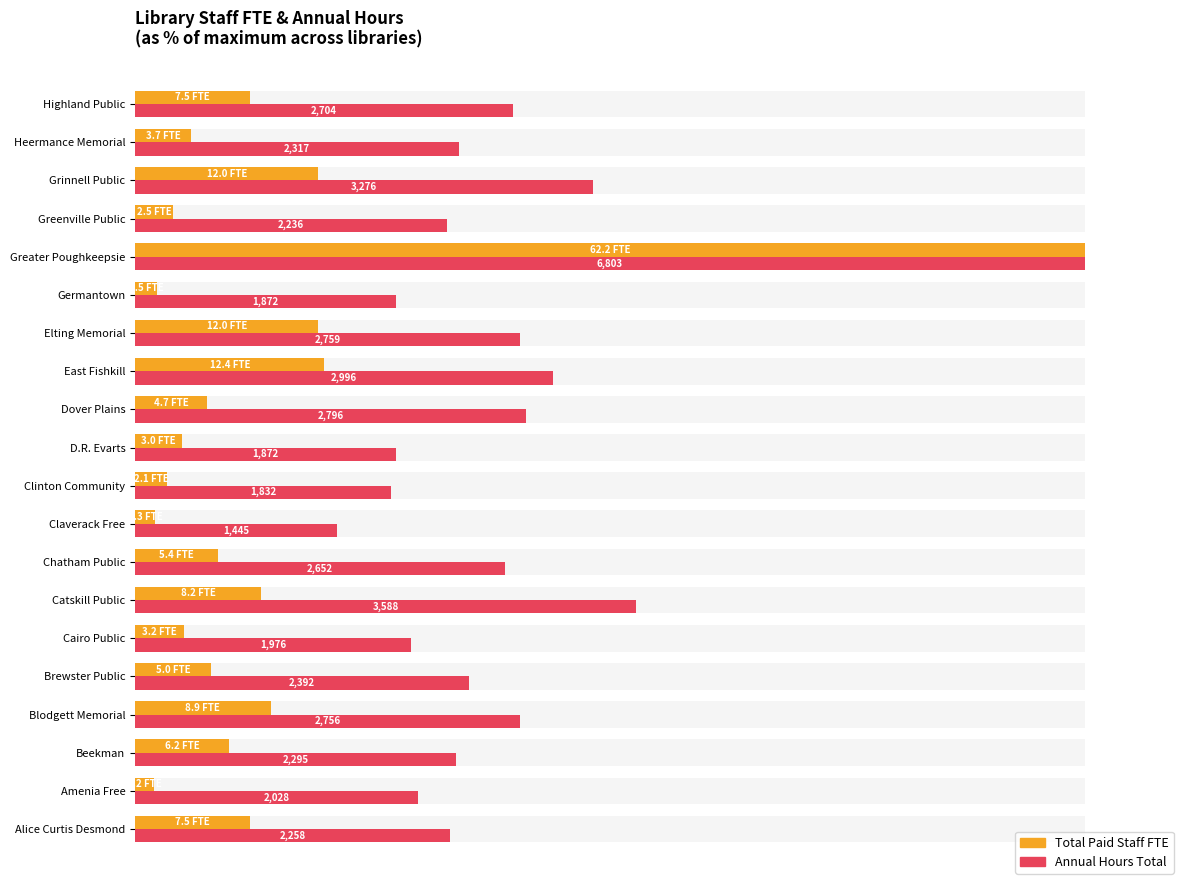

How many groups of bars are there?

20